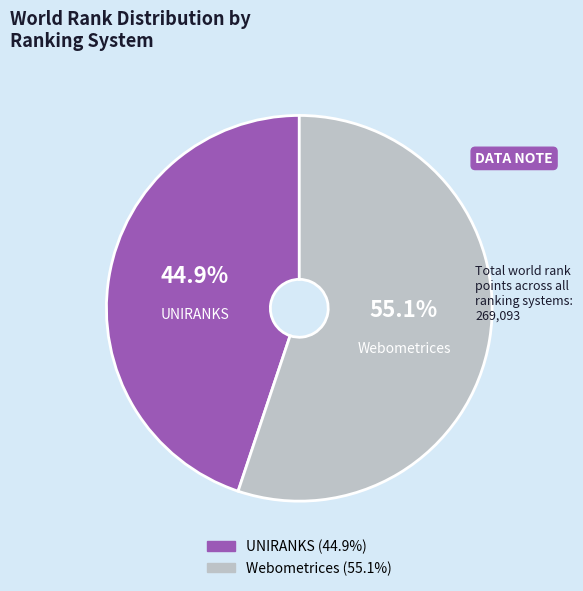

How many segments does this pie chart have?

2